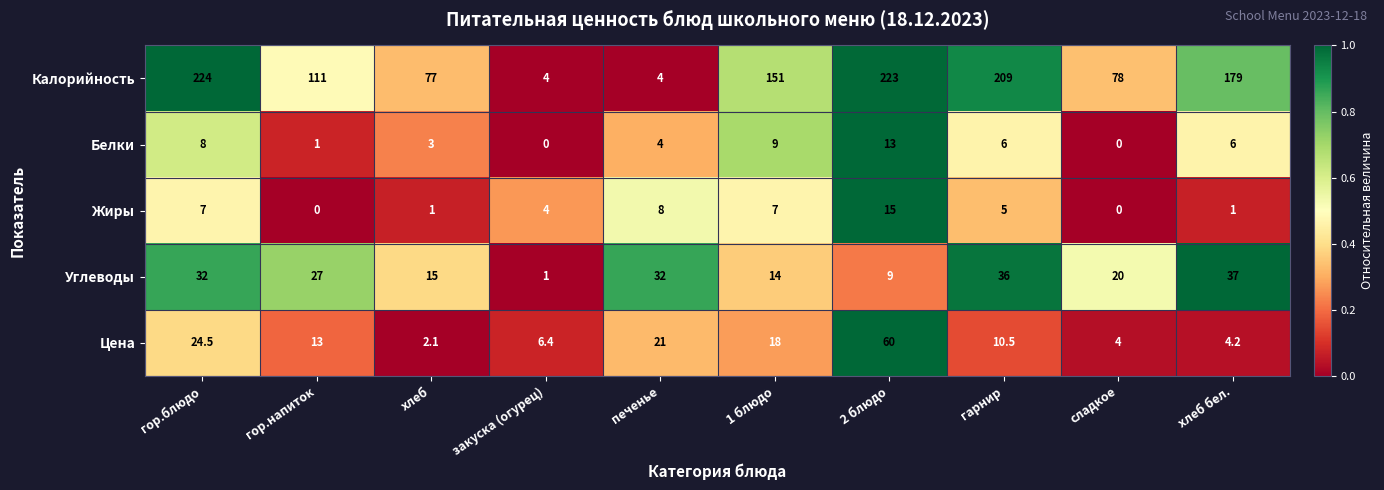

Rank the series by their maximum value, from lowest to highest.

Белки, Жиры, Углеводы, Цена, Калорийность